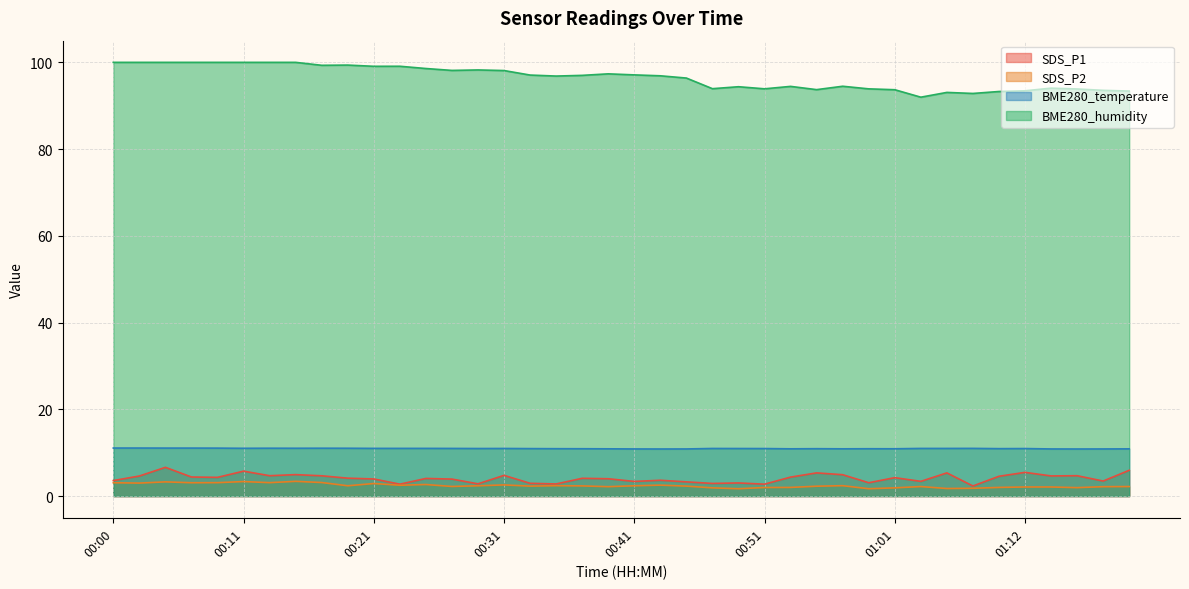

What is the difference between the second highest and minimum values in the SDS_P1 series?

3.6